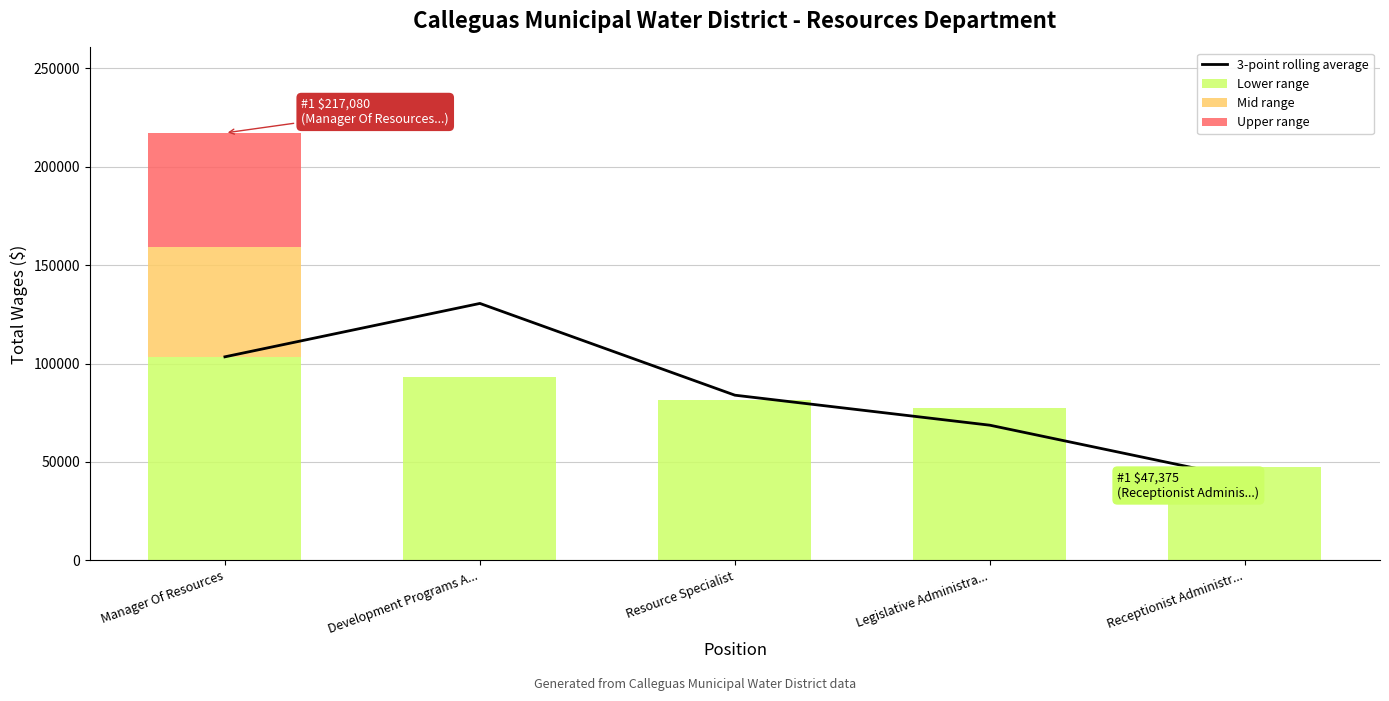

Count the number of categories in the chart.

5